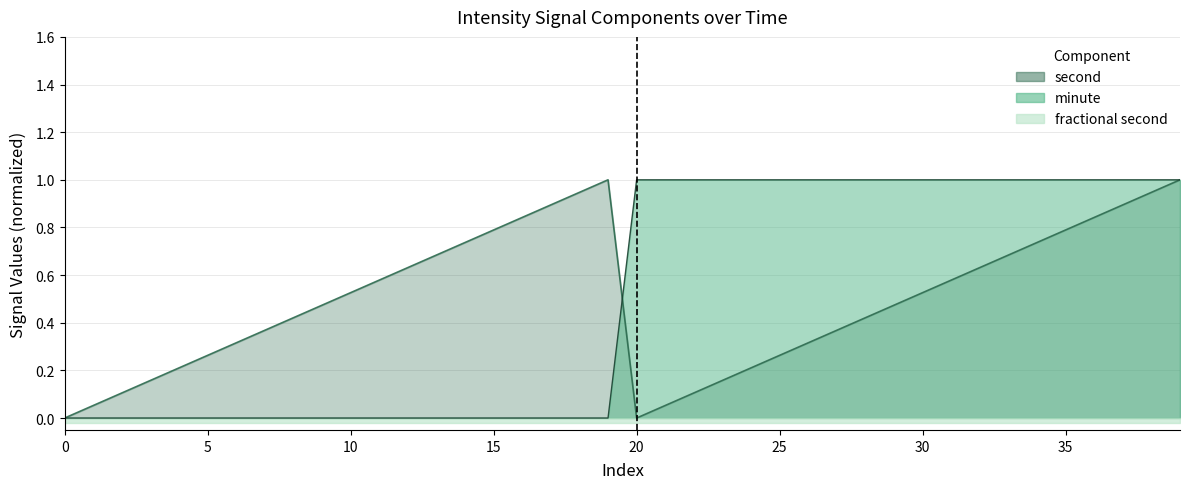

How many lines are shown in the chart?

2